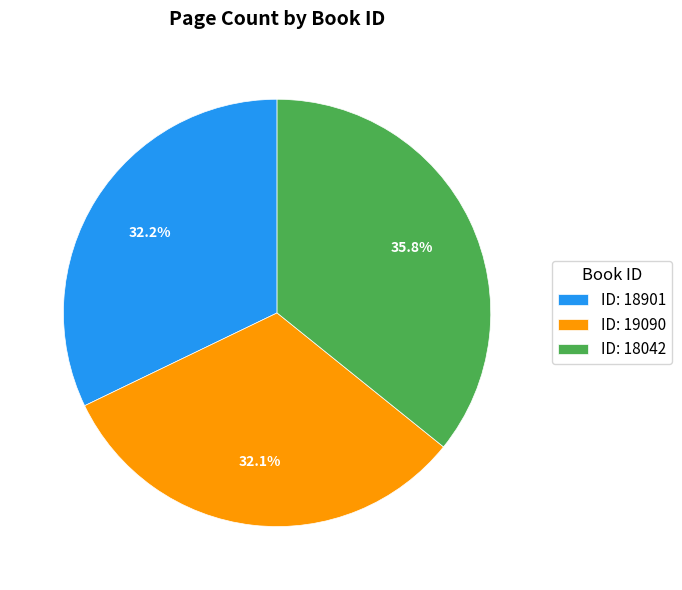

How many segments does this pie chart have?

3